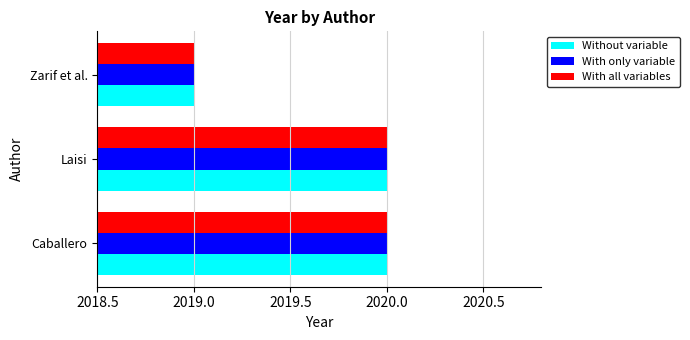

What is the approximate value of Without variable at Laisi?

2020